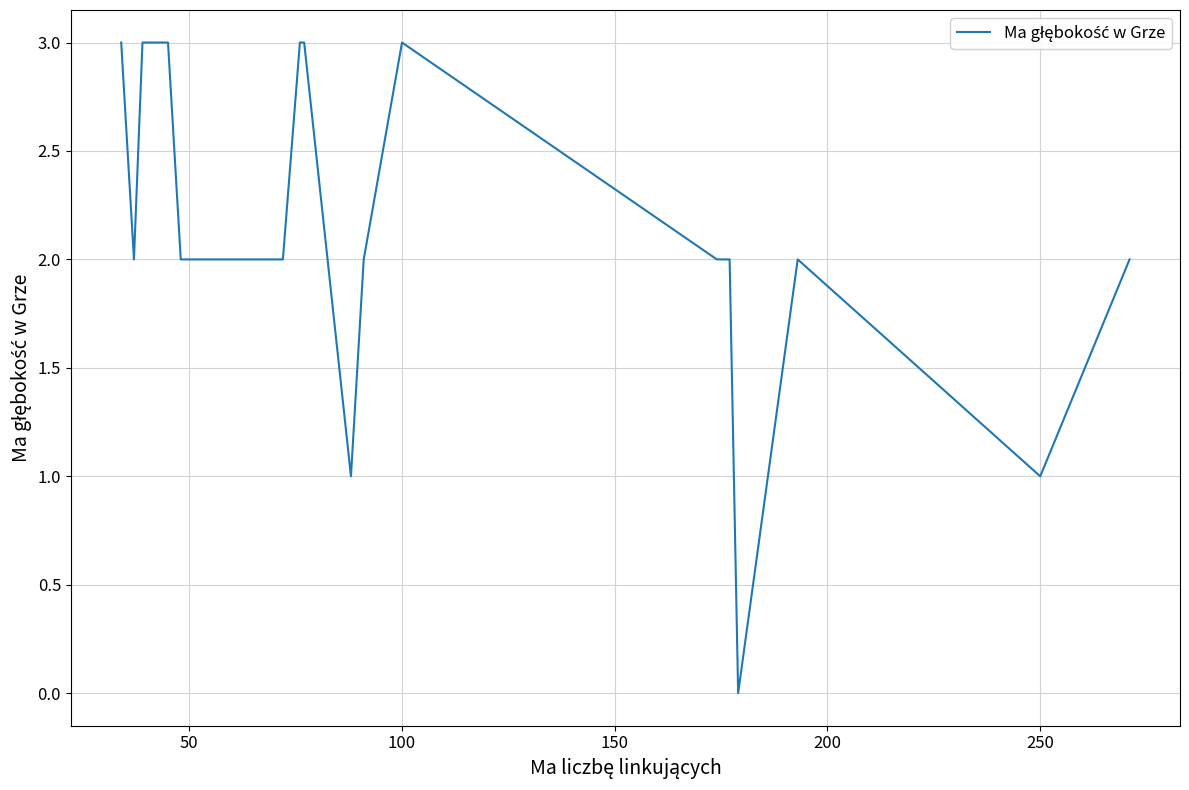

How many values exceed 2?

7